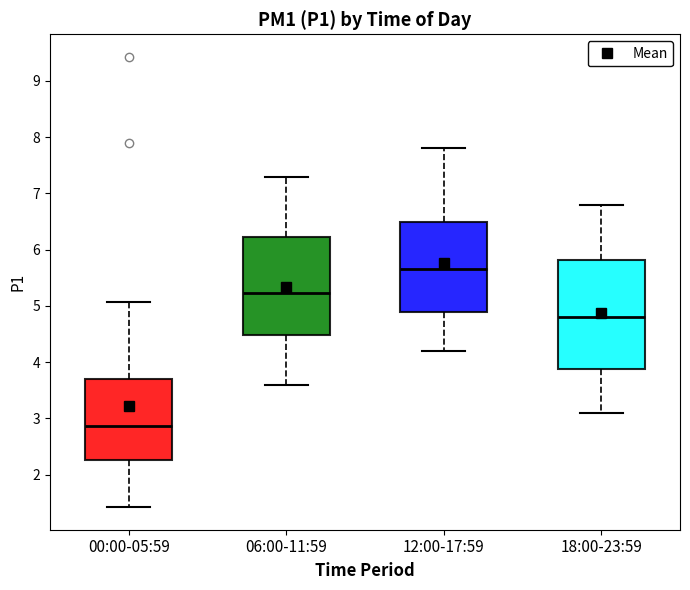

Reading left to right, read every box against the y-axis: the position of its median line, the range the box covers, and the ends of its whiskers. The values are not printed on the chart, so give them approximately, as read against the axis.

00:00-05:59: median 2.9, box 2.3 to 3.7, whiskers 1.4 to 5.1
06:00-11:59: median 5.2, box 4.5 to 6.2, whiskers 3.6 to 7.3
12:00-17:59: median 5.7, box 4.9 to 6.5, whiskers 4.2 to 7.8
18:00-23:59: median 4.8, box 3.9 to 5.8, whiskers 3.1 to 6.8